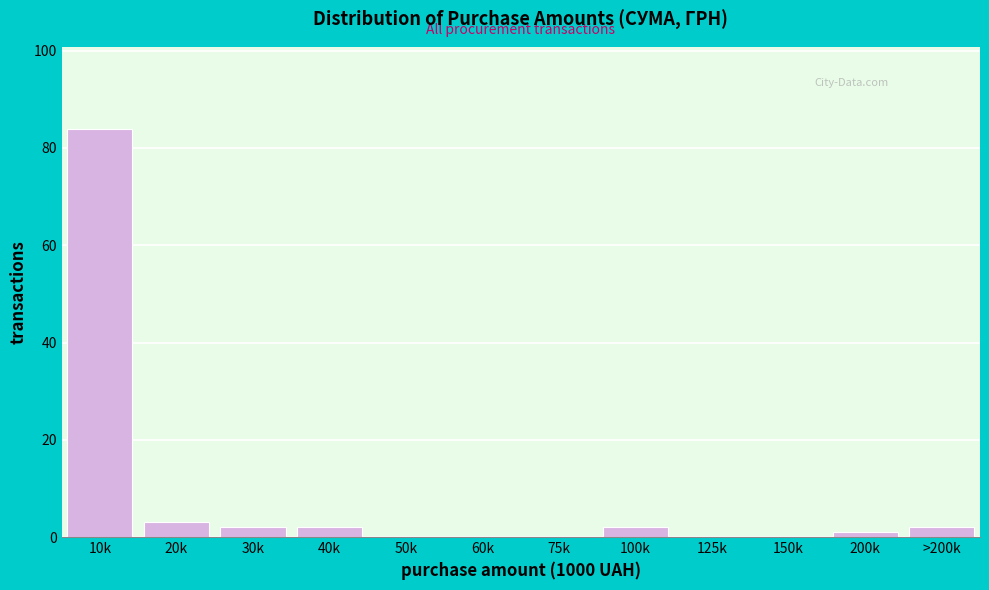

Reading left to right, transcribe all the data shown in this chart.

10k=84	20k=3	30k=2	40k=2	50k=0	60k=0	75k=0	100k=2	125k=0	150k=0	200k=1	>200k=2